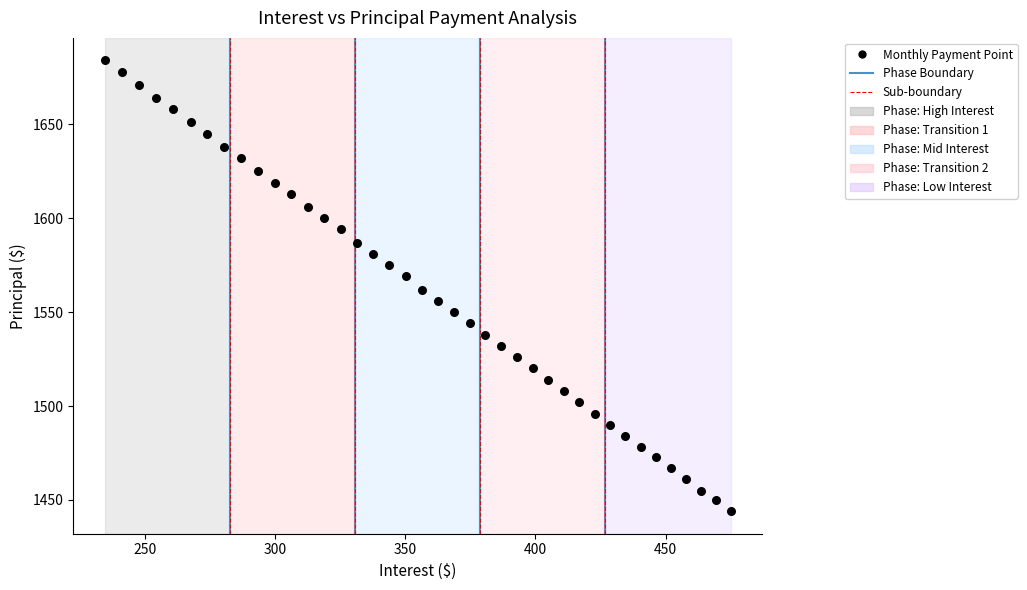

What is the range of Y values (max minus min)?

240